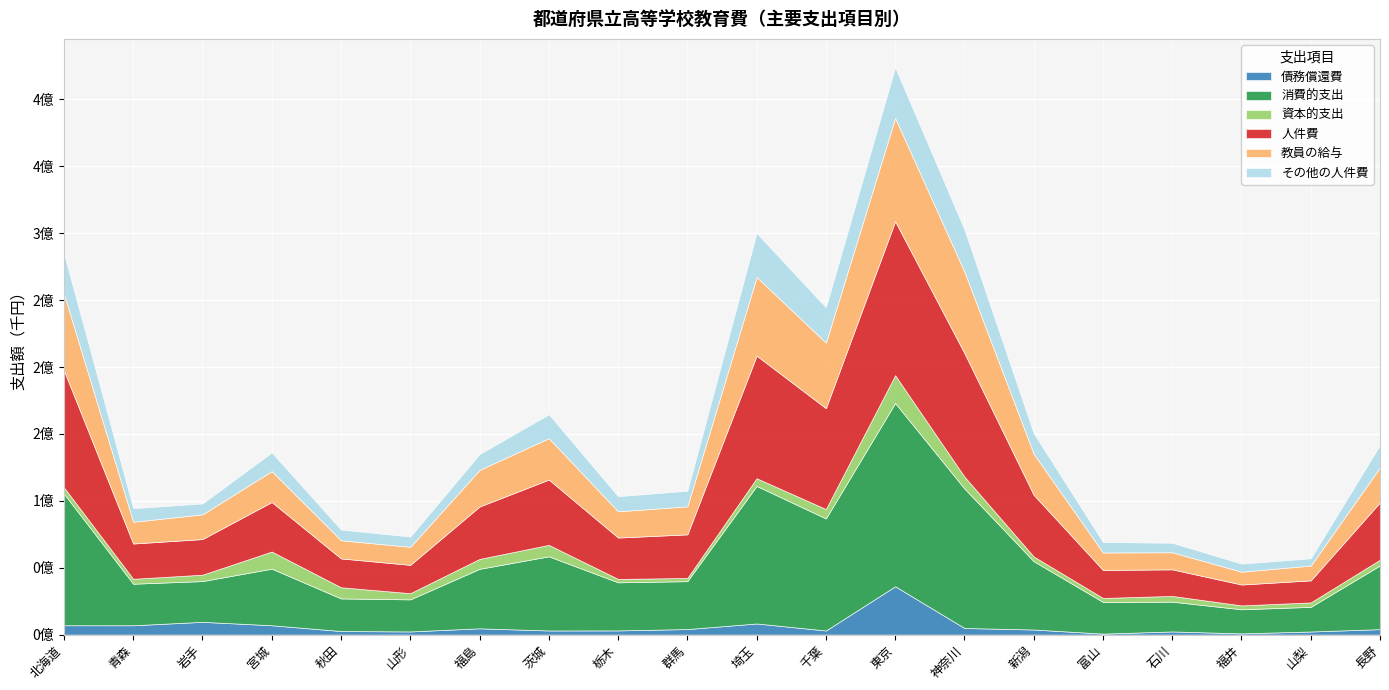

True or false: 教員の給与 and 人件費 intersect in this chart.

False